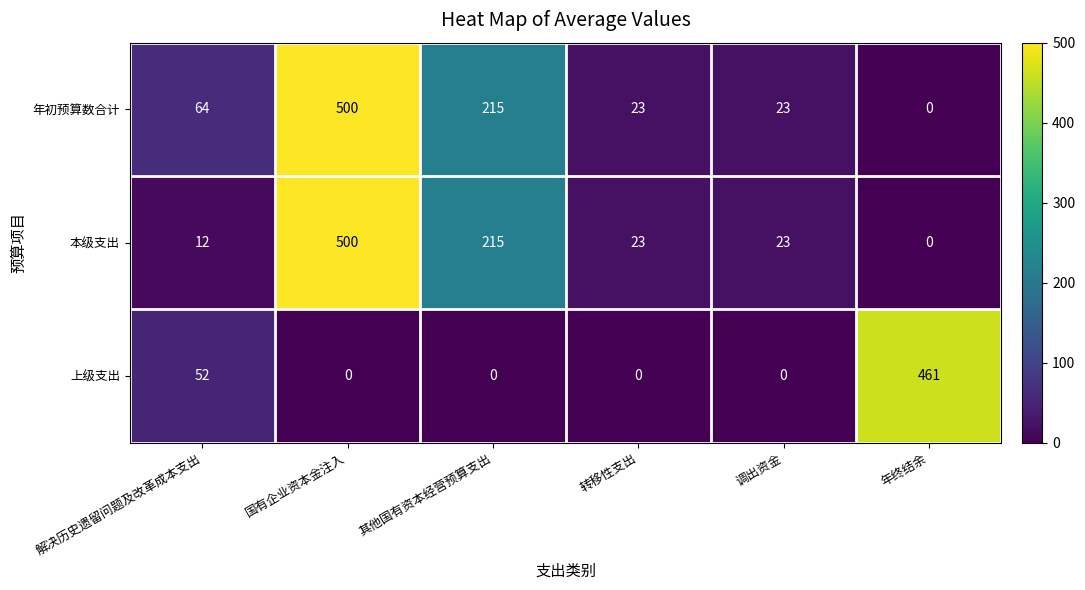

Rank the series by their average value, from highest to lowest.

年初预算数合计, 本级支出, 上级支出